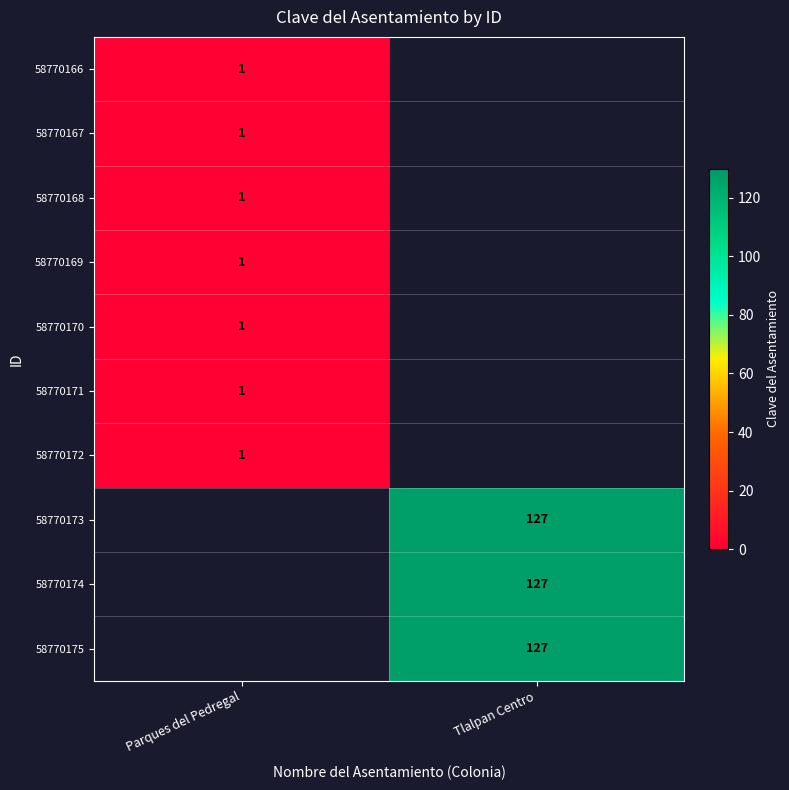

At how many categories does at least one series exceed 81?

1